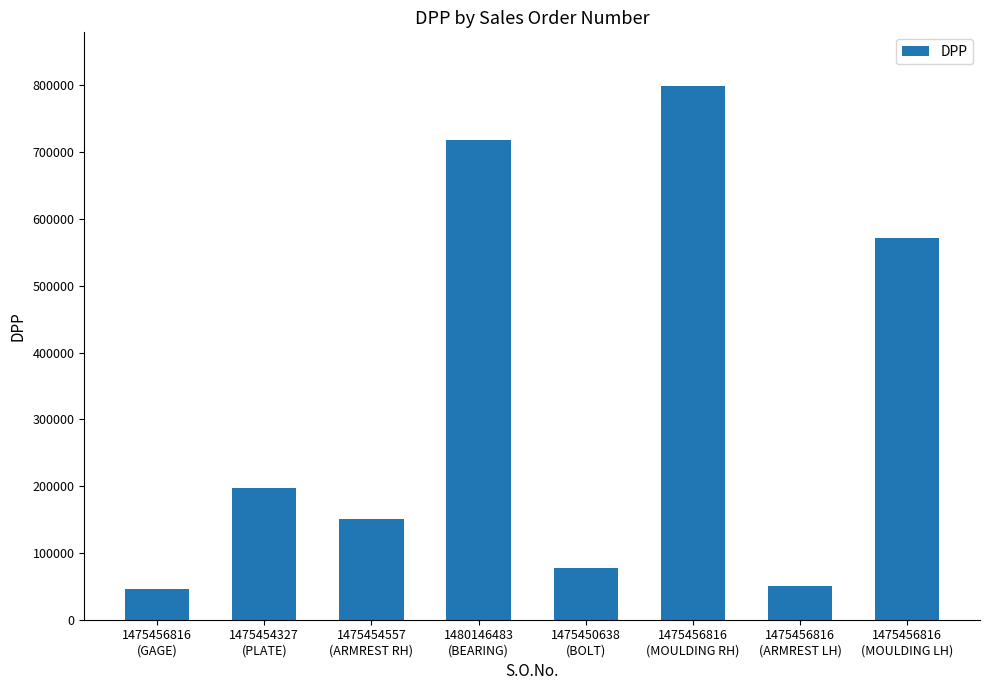

What is the greatest value displayed?

799569